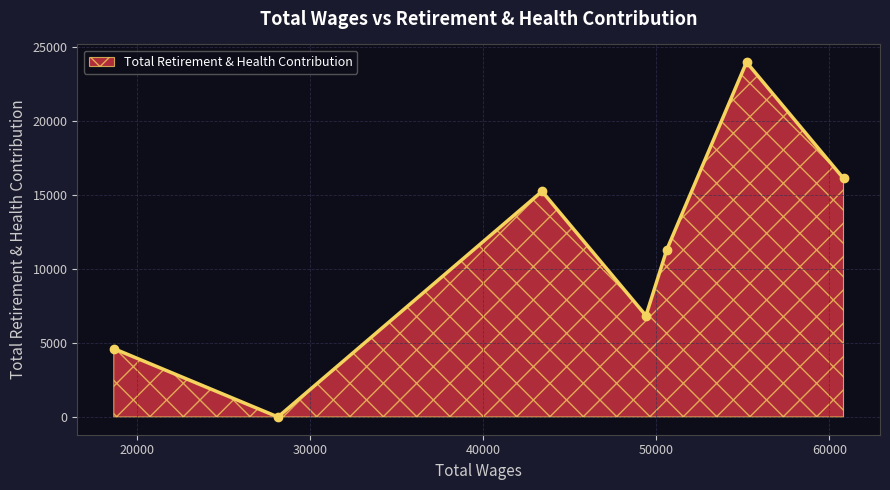

What is the value of the 5th point from the left?

11289